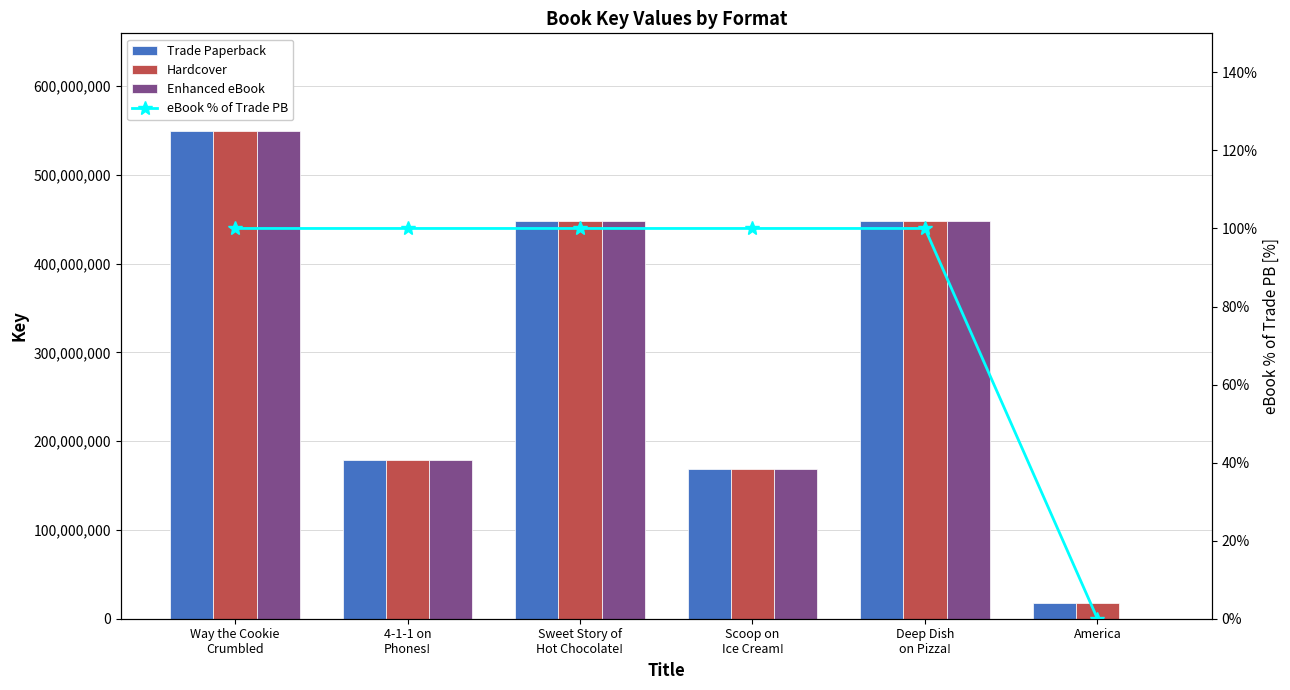

Which category has the highest value across all series?

Way the Cookie
Crumbled